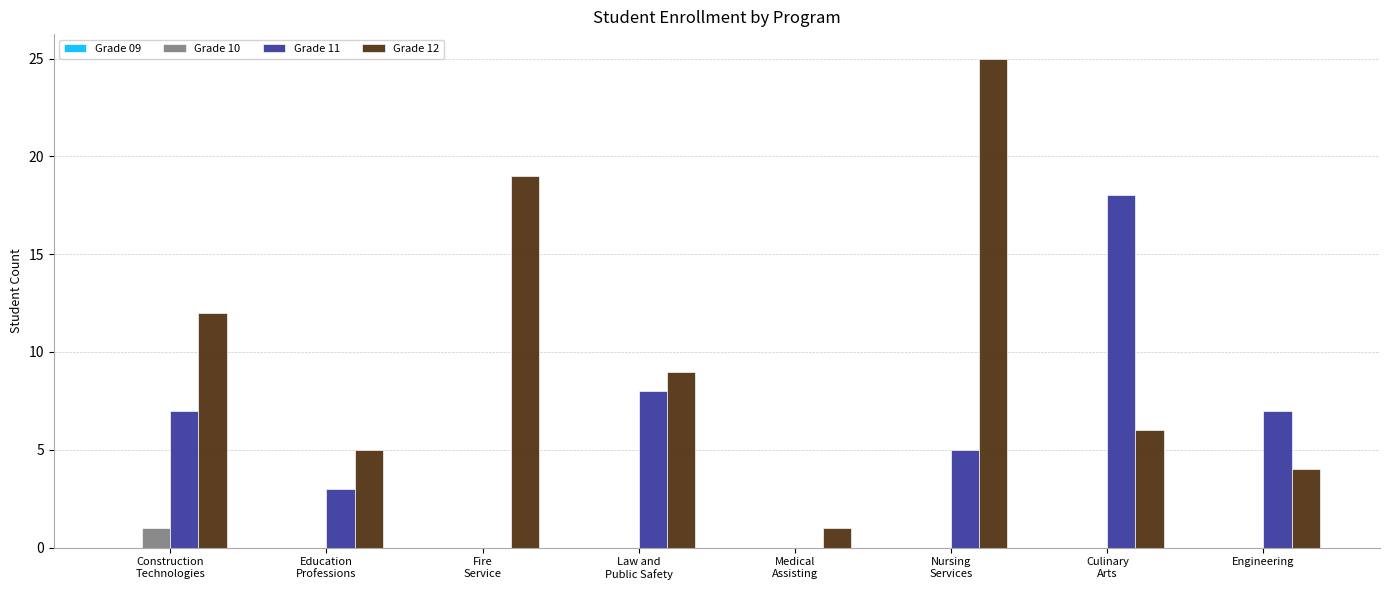

At which category is the sum across all series the highest?

Nursing
Services